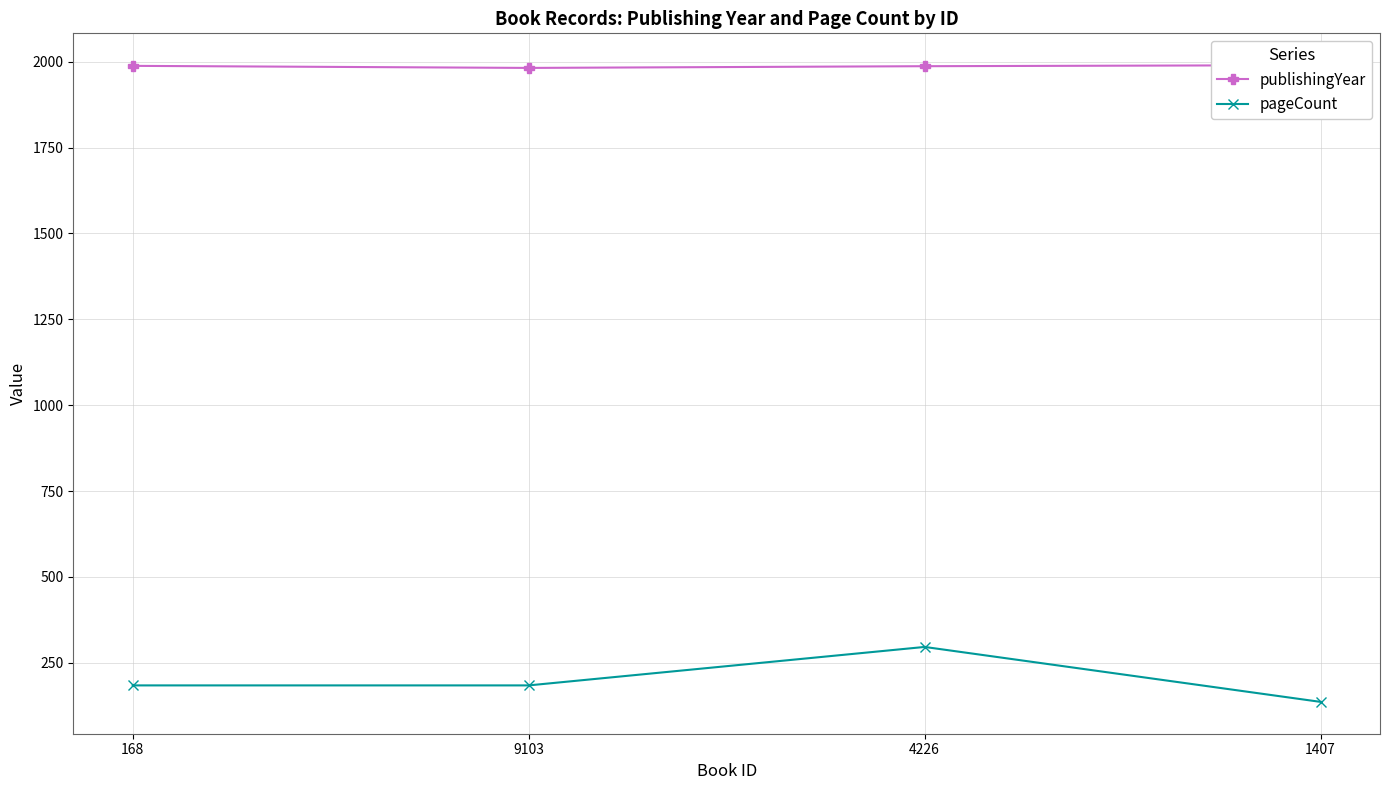

Is it true that publishingYear equals 904 at 1407?

False